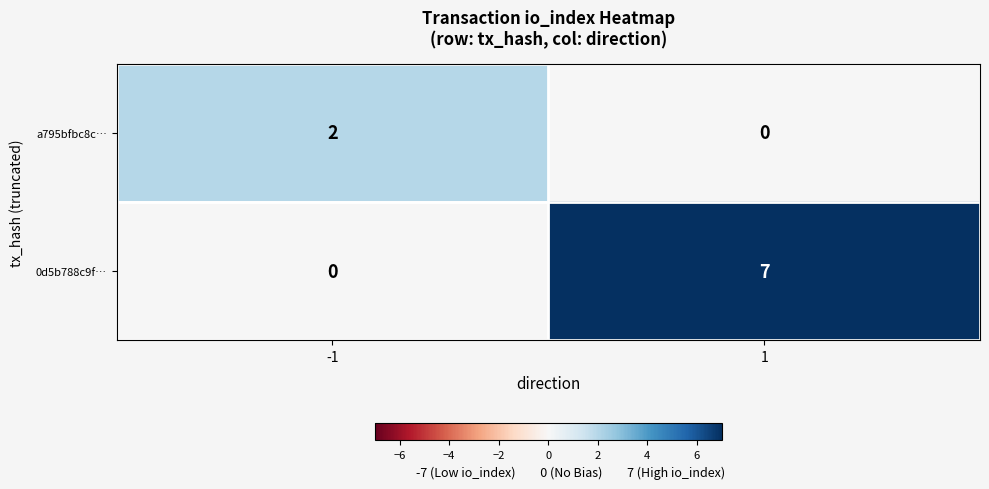

What is the total value across all series at -1?

2